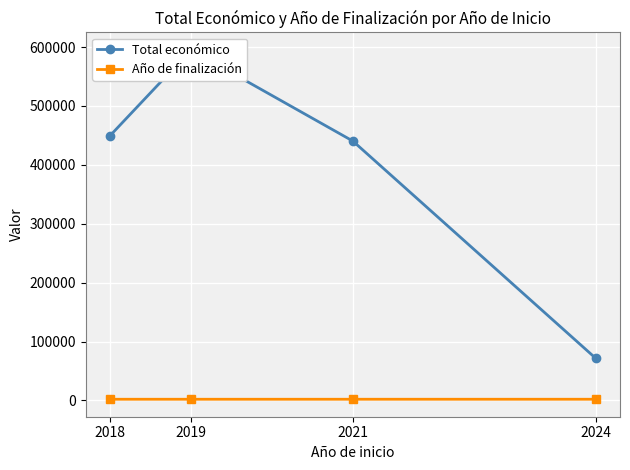

Which series changed the most between 2018 and 2024?

Total económico